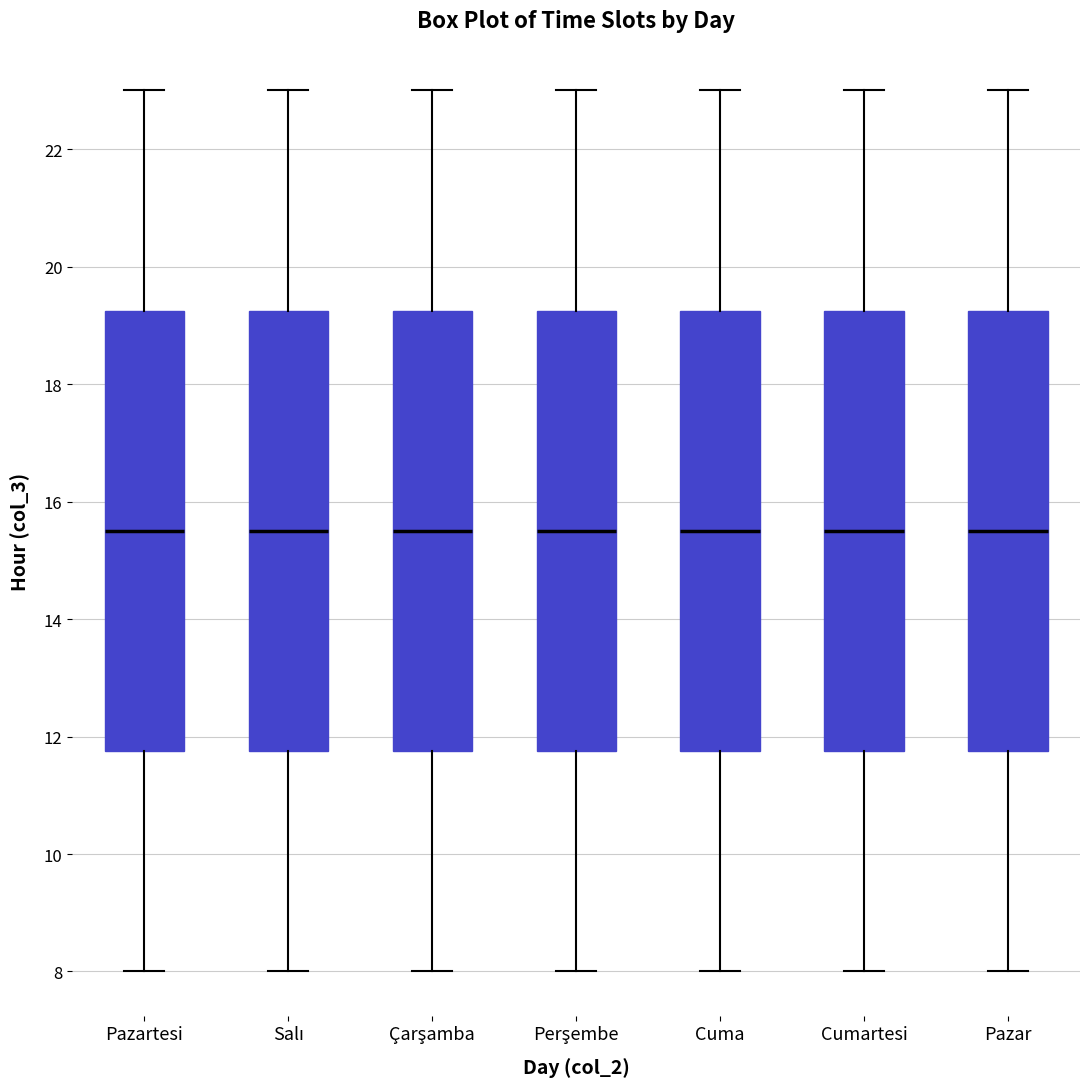

Where is the lower edge of the box for Perşembe on the y-axis? The values are not printed on the chart, so give them approximately, as read against the axis.

11.8